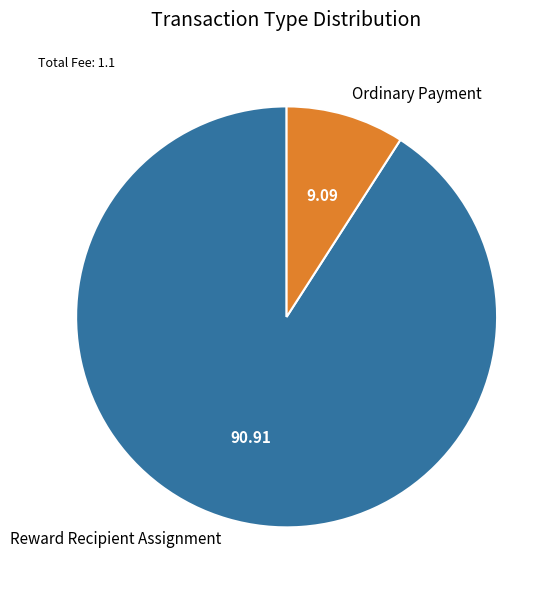

How many slices are in this pie chart?

2